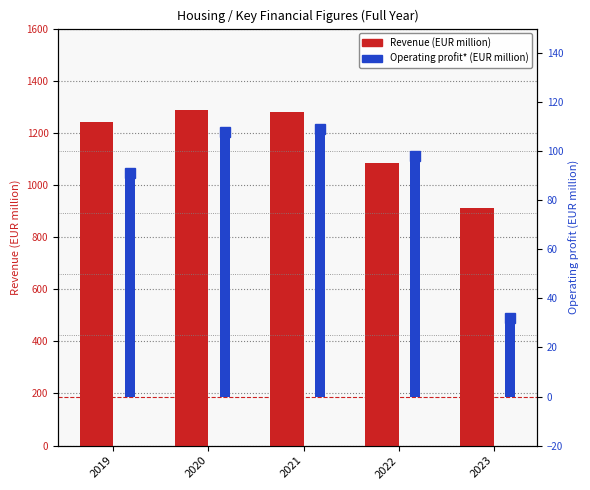

What is the difference between the Revenue values at 2023 and 2022?

172